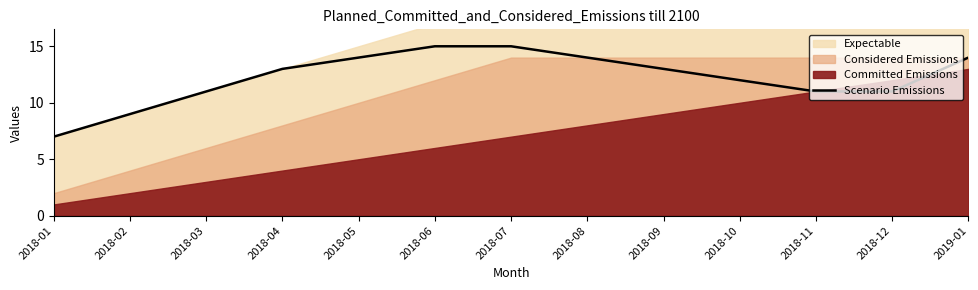

Does the chart have visible grid lines?

No